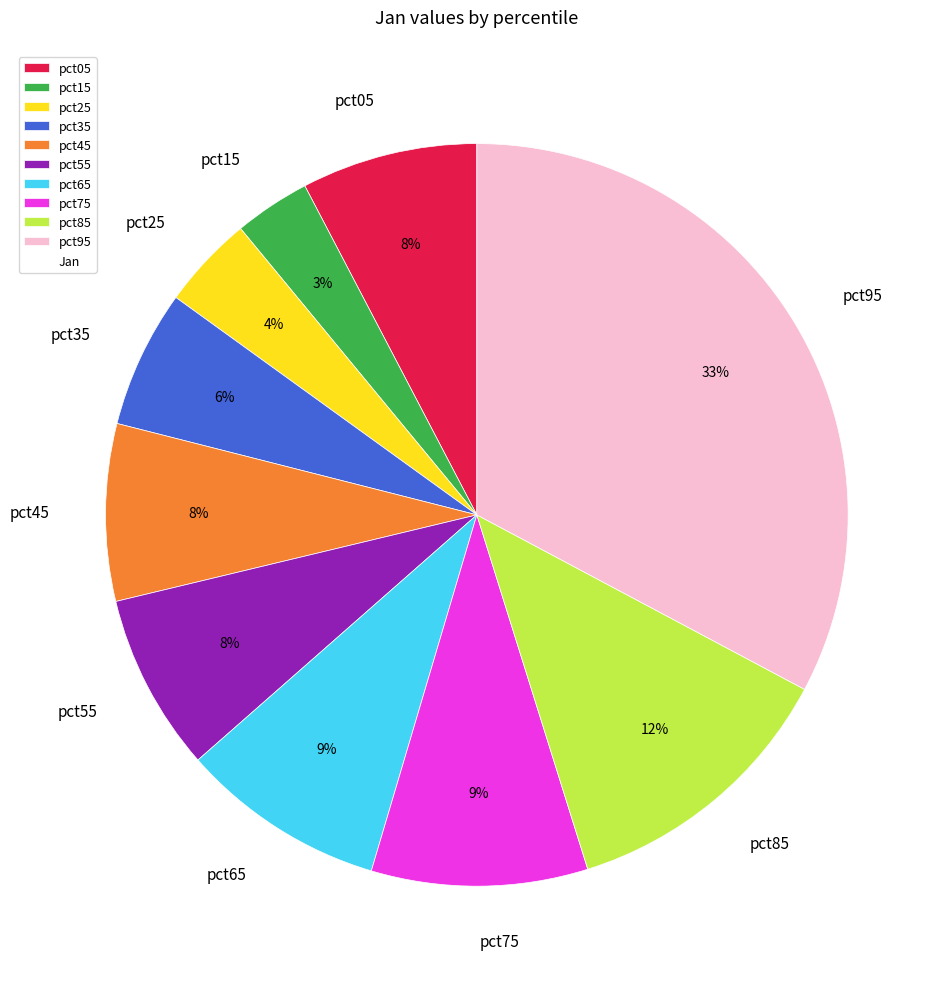

Does pct85 represent more than half of the total?

No